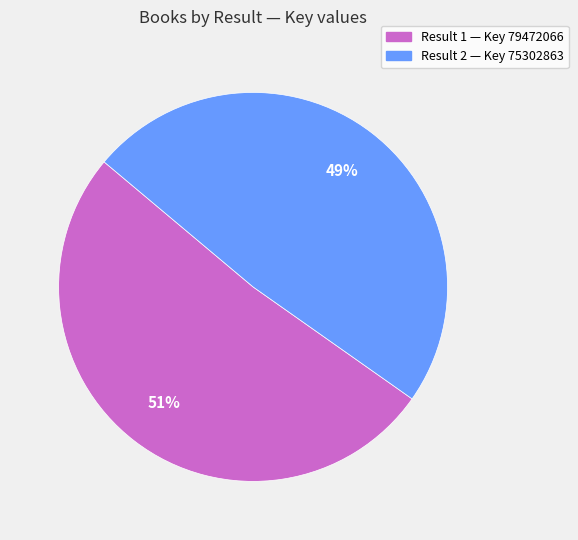

Is there a majority slice in this chart?

Yes